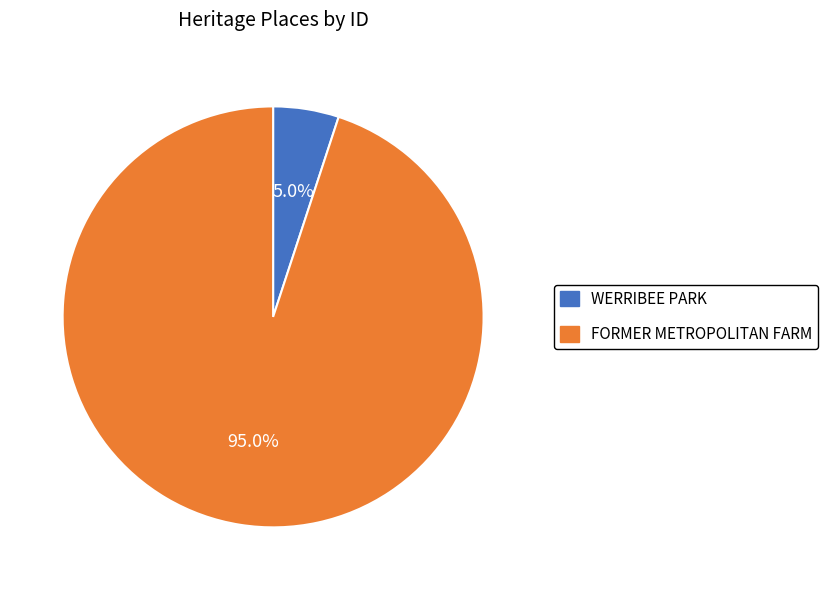

To the nearest percent, what is the average slice percentage?

50%